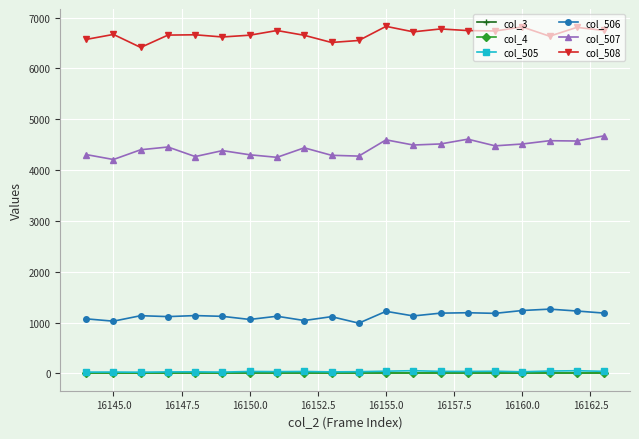

Does the chart have visible grid lines?

Yes